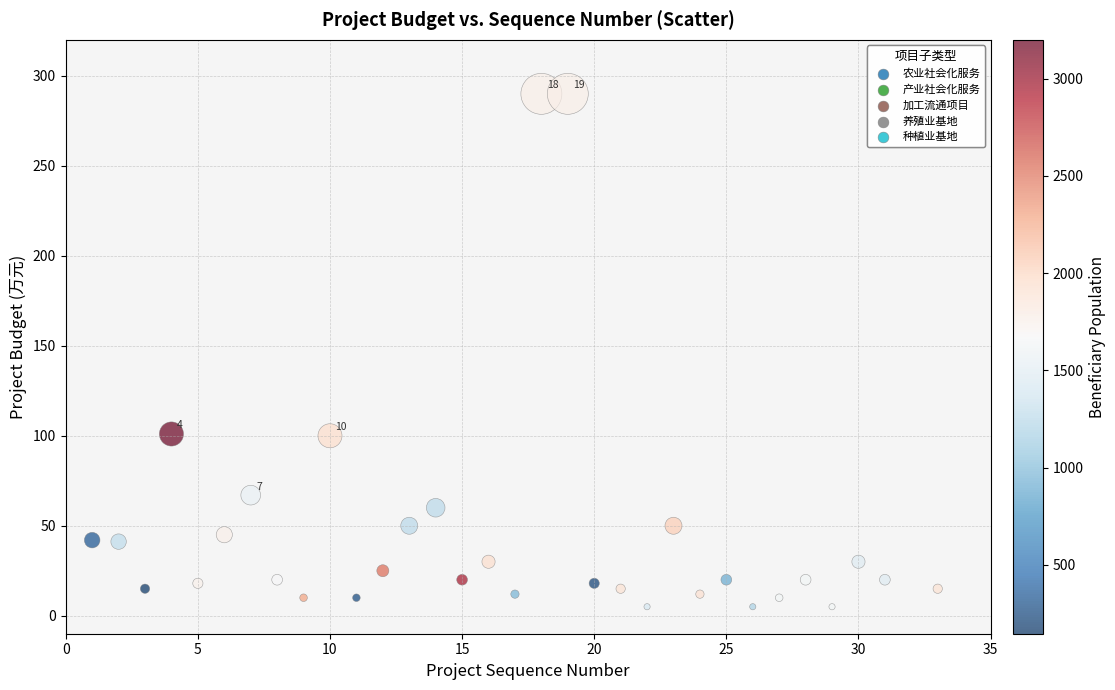

What is the range of X values (max minus min)?

32.0